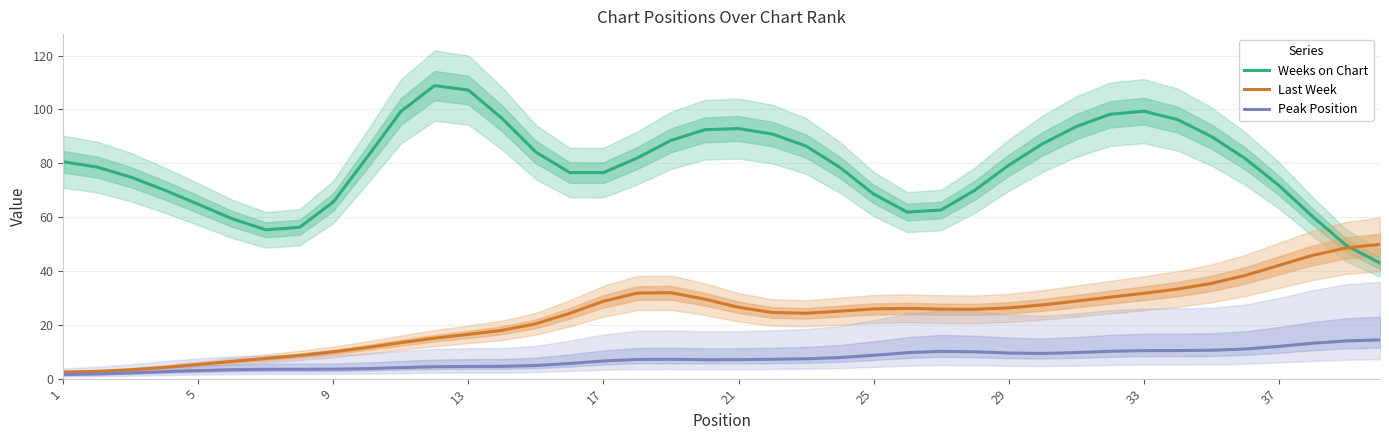

True or false: Peak Position has a value of 9.5 at 29.

True